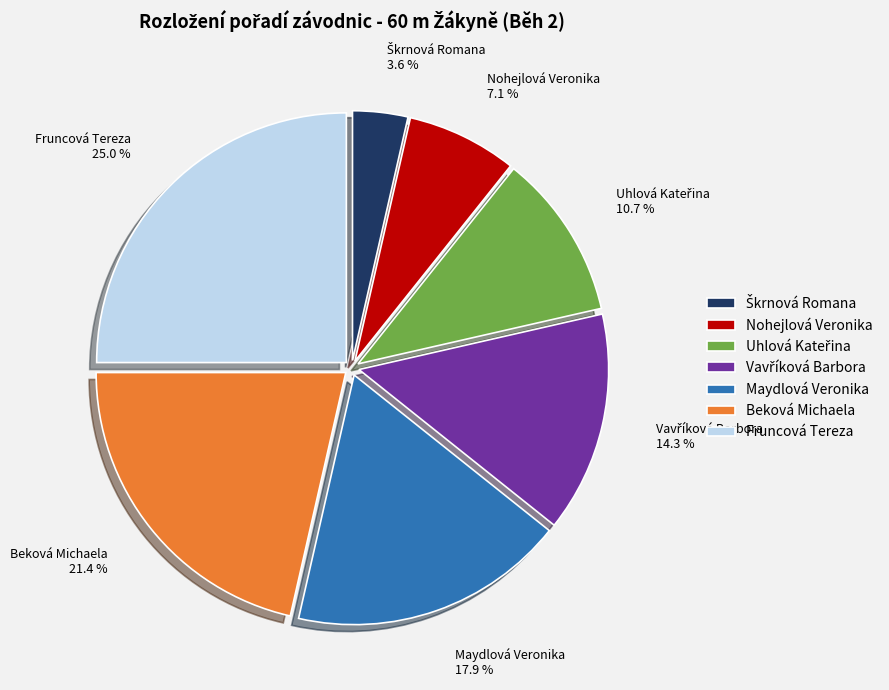

To the nearest percent, what is the difference between the Maydlová Veronika and Fruncová Tereza slice percentages?

7%